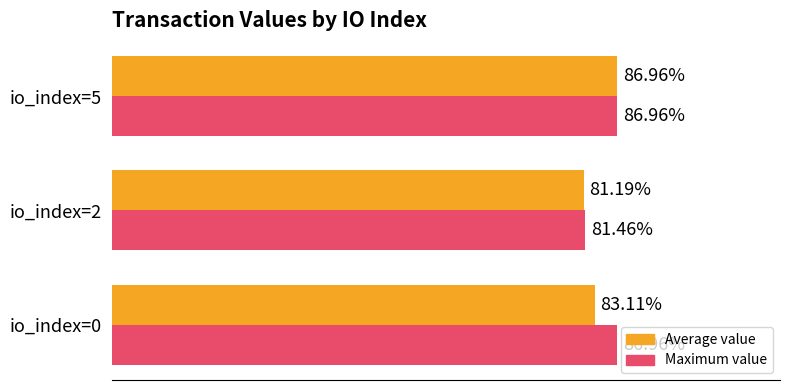

At io_index=0, list the series in order from largest to smallest.

Maximum value, Average value